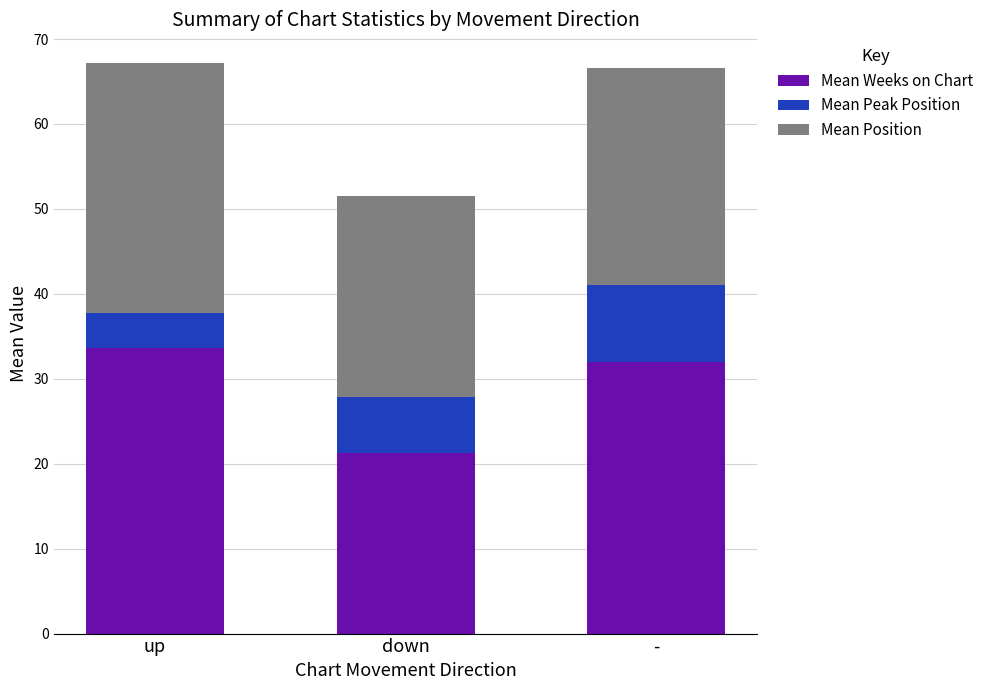

What is the maximum value for Mean Weeks on Chart?

33.6